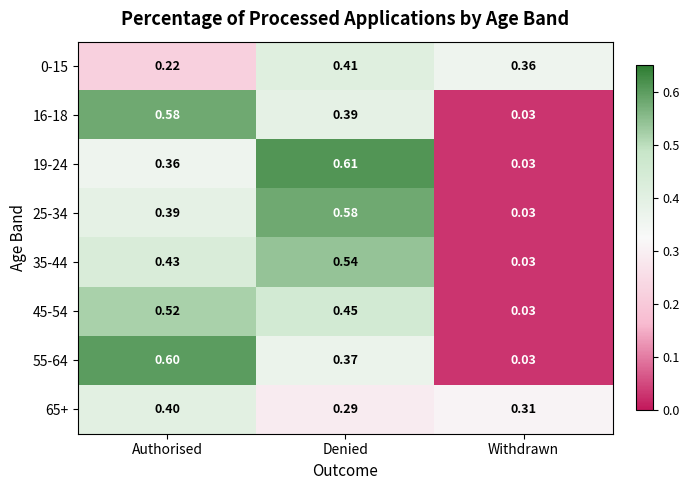

List the labels in order of 35-44 value, largest first.

Denied, Authorised, Withdrawn